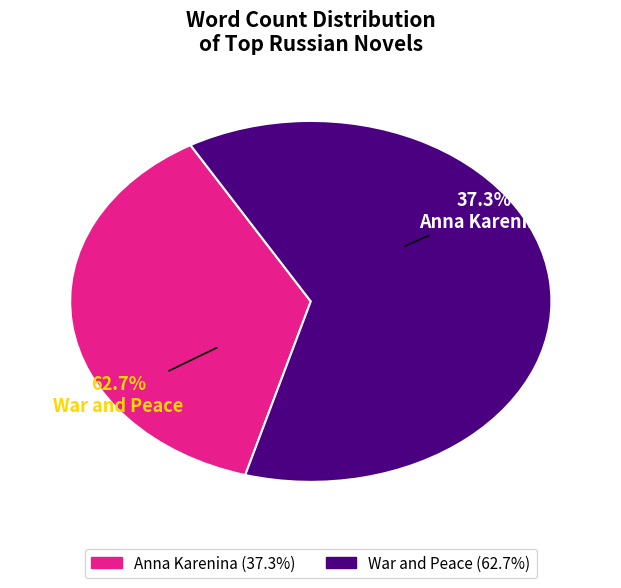

What is the change in value from Anna Karenina to War and Peace?

+238287